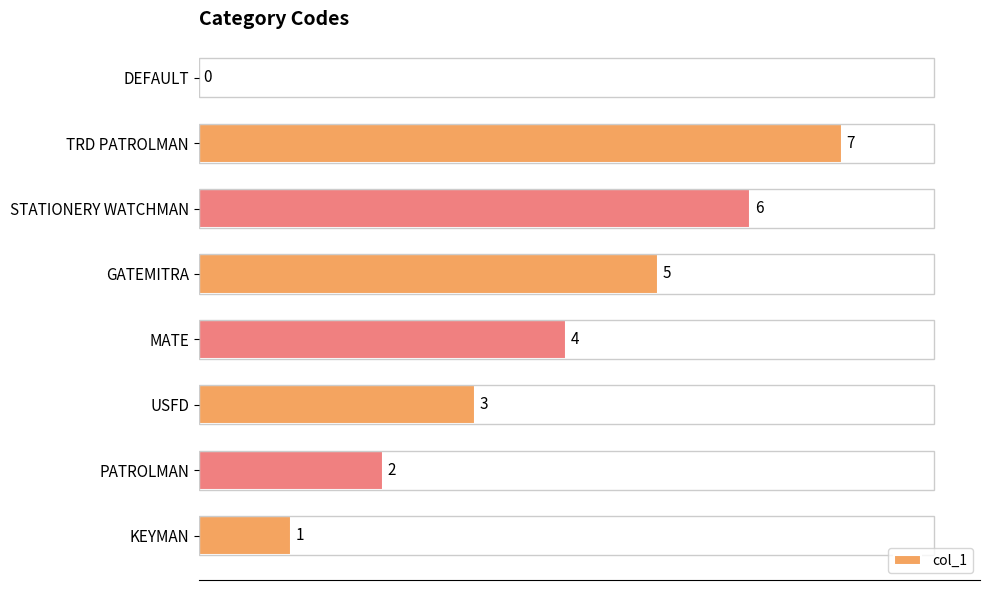

What is the maximum value shown in the chart?

7